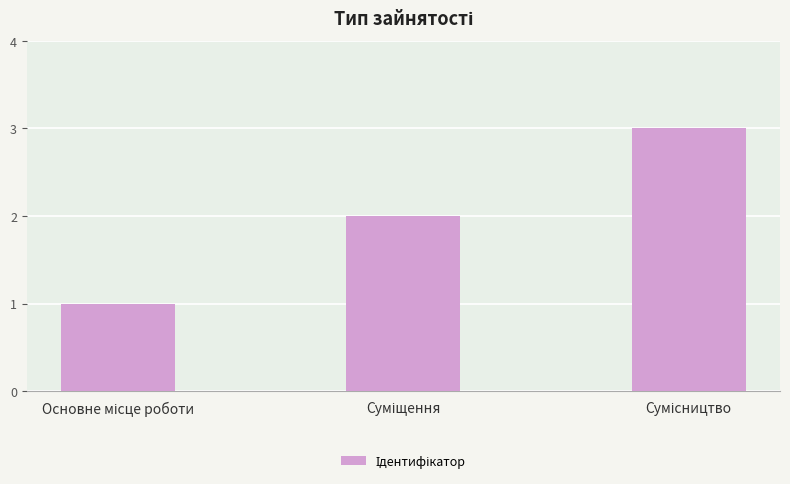

How many values are below 2?

1